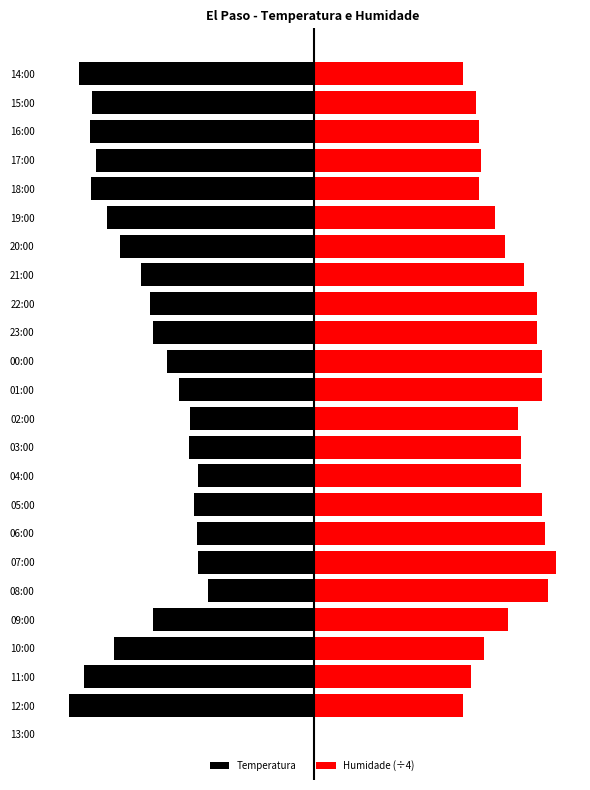

True or false: Humidade (÷4) has a value of 22.0 at 08:00.

True